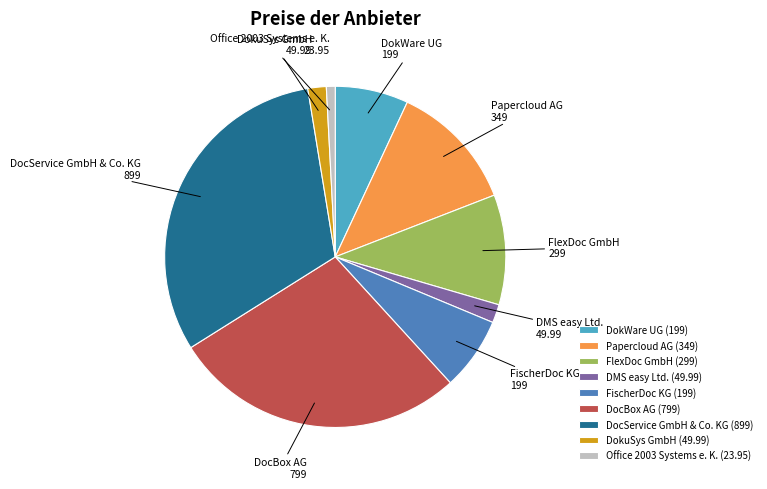

Between FlexDoc GmbH and DMS easy Ltd., which is larger?

FlexDoc GmbH